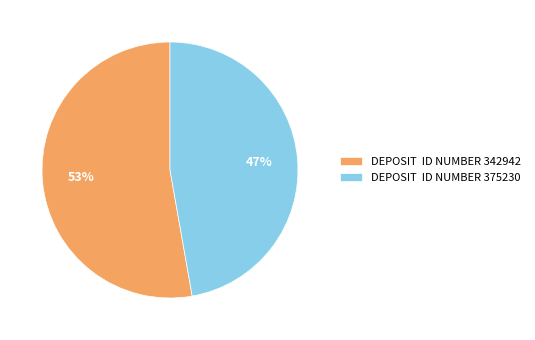

Is the sum of DEPOSIT ID NUMBER 375230 and DEPOSIT ID NUMBER 342942 greater than half?

Yes